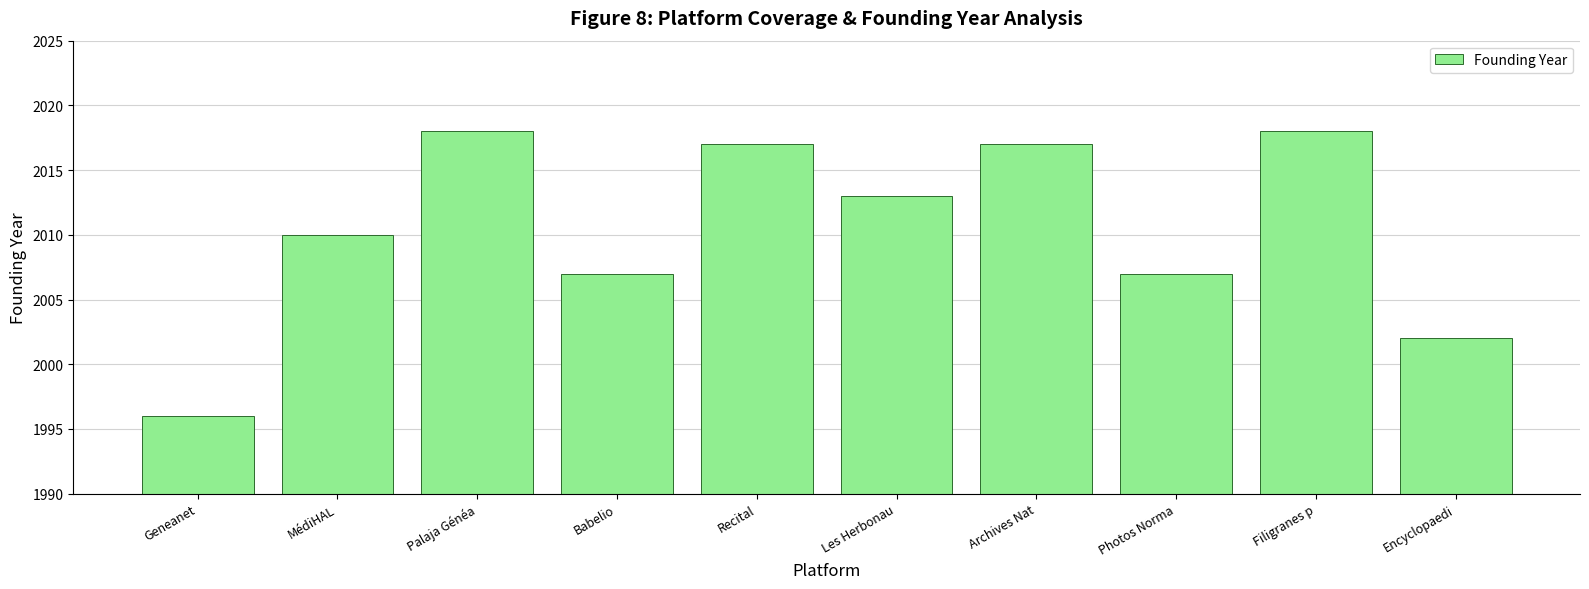

At which label does the data first exceed 2013?

Palaja Généa